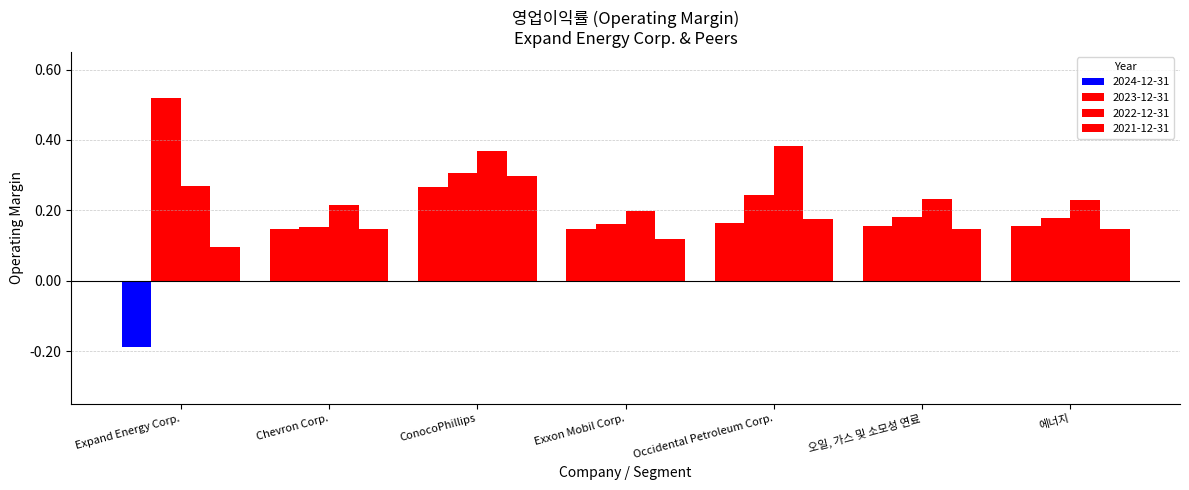

How many values in 2024-12-31 are above zero?

6